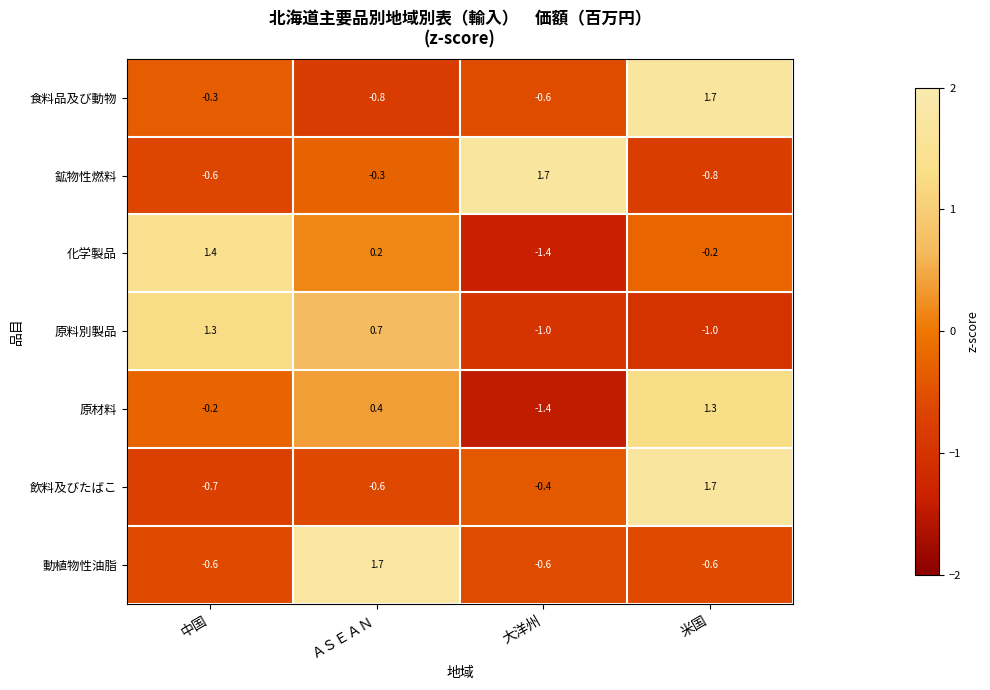

List the labels in order of 化学製品 value, smallest first.

大洋州, 米国, ＡＳＥＡＮ, 中国